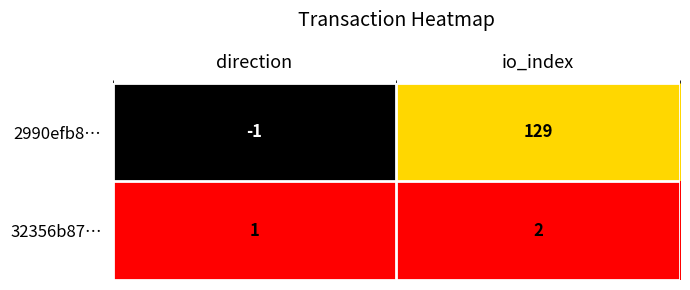

True or false: 2990efb8… has a value of -1 at direction.

True